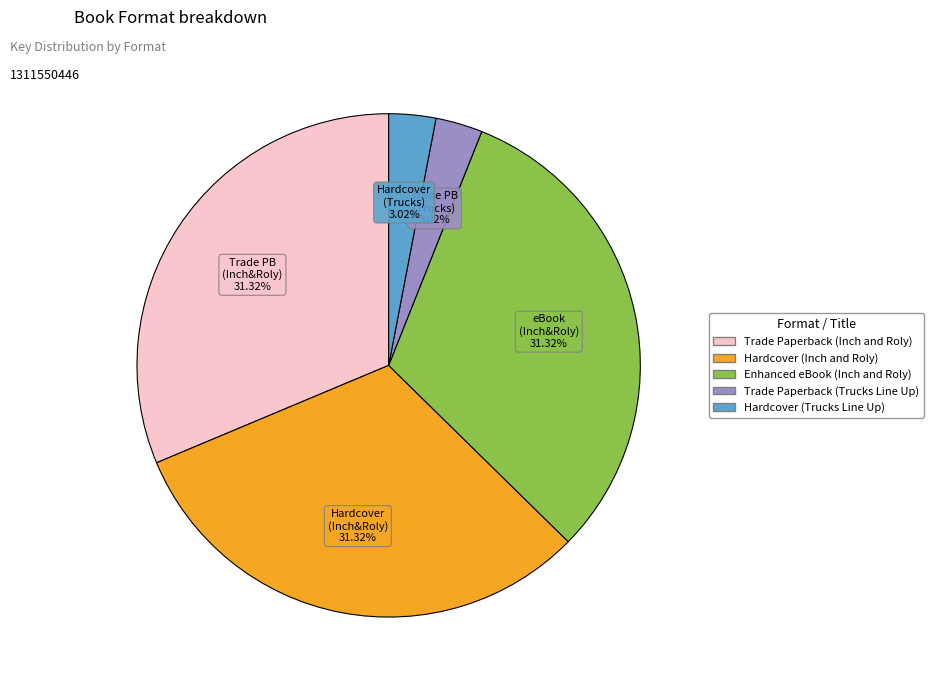

Does Enhanced eBook (Inch and Roly) represent more than half of the total?

No